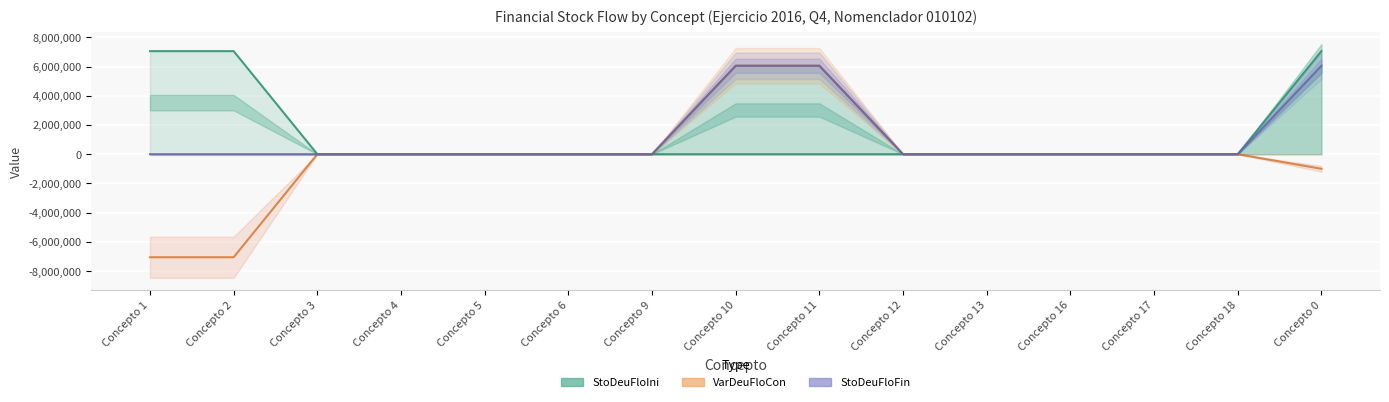

List the labels in order of StoDeuFloFin value, smallest first.

Concepto 1, Concepto 2, Concepto 3, Concepto 4, Concepto 5, Concepto 6, Concepto 9, Concepto 12, Concepto 13, Concepto 16, Concepto 17, Concepto 18, Concepto 10, Concepto 11, Concepto 0